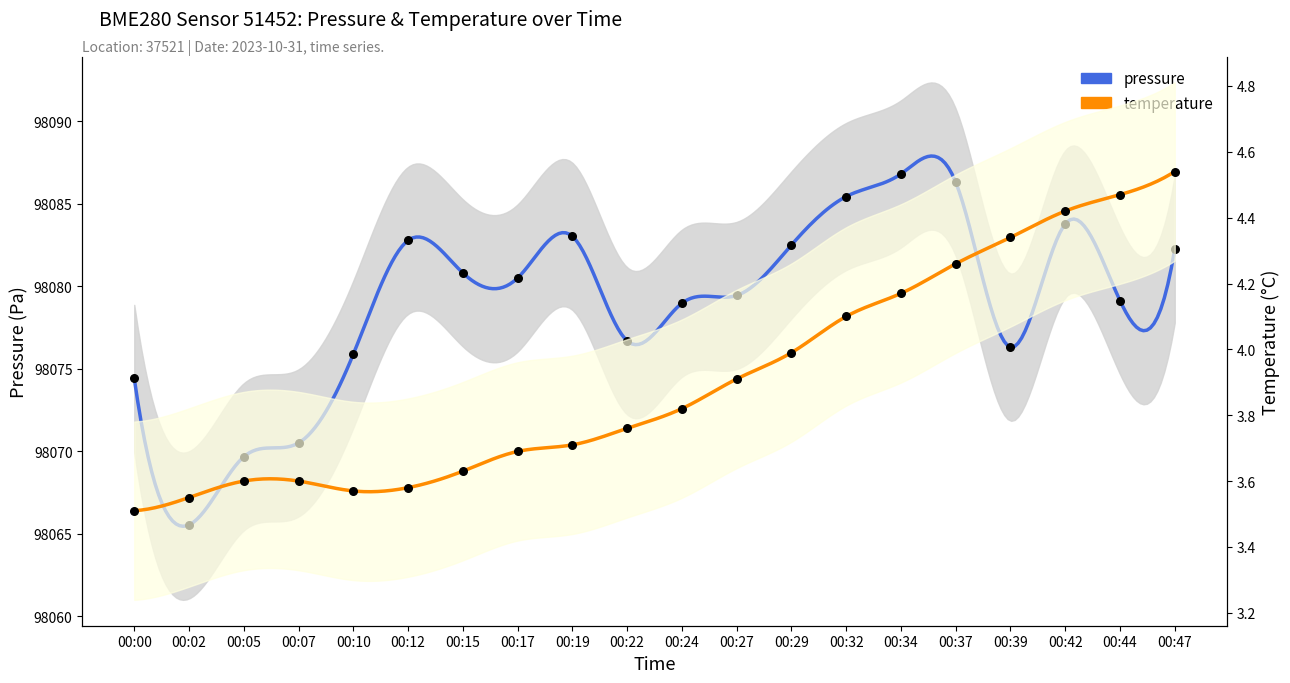

Which series reaches the maximum Y coordinate?

pressure